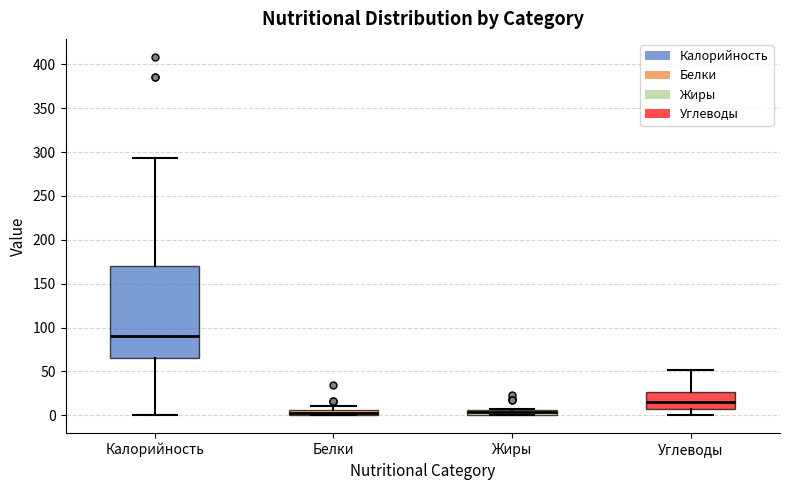

Which box is the tallest, from its lower edge to its upper edge?

Калорийность